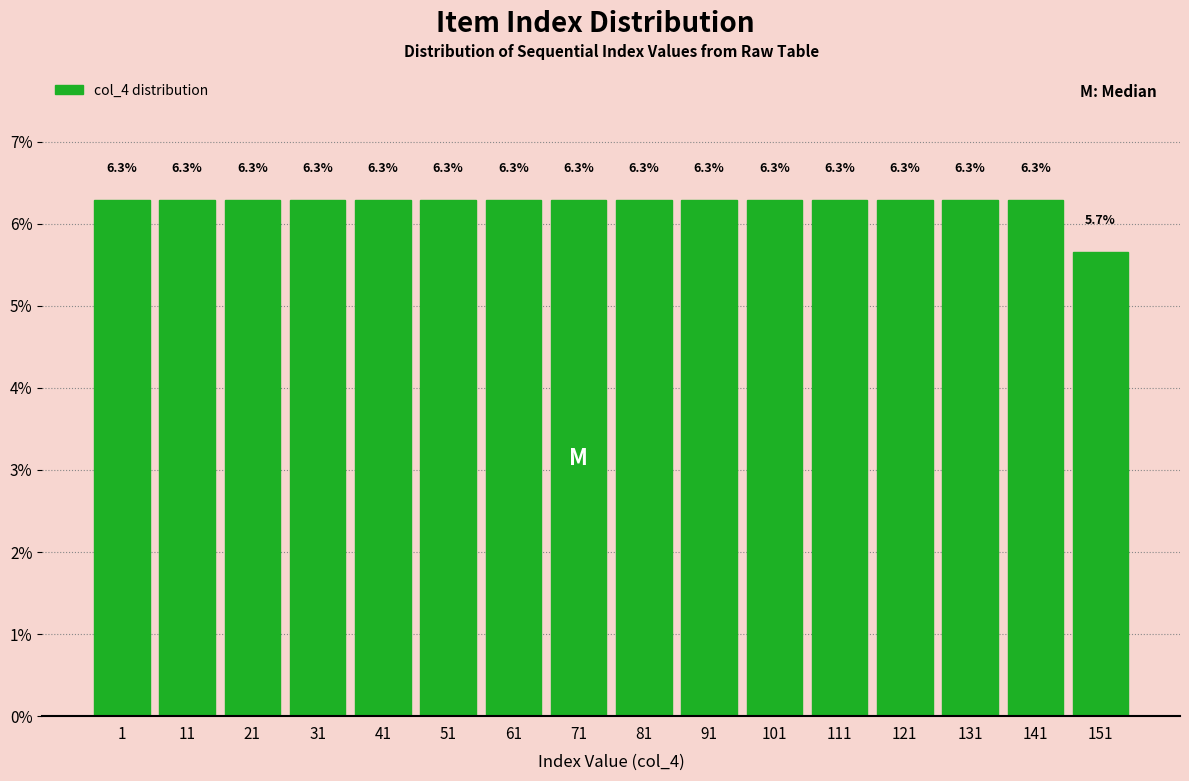

Reading left to right, list all the values displayed in this chart.

6.3	6.3	6.3	6.3	6.3	6.3	6.3	6.3	6.3	6.3	6.3	6.3	6.3	6.3	6.3	5.7